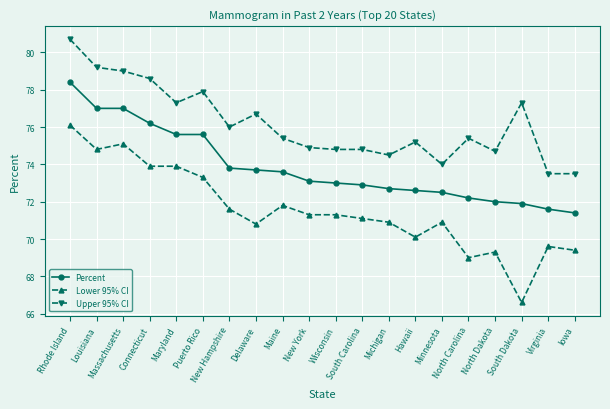

What is the label of the 6th point from the right?

Minnesota